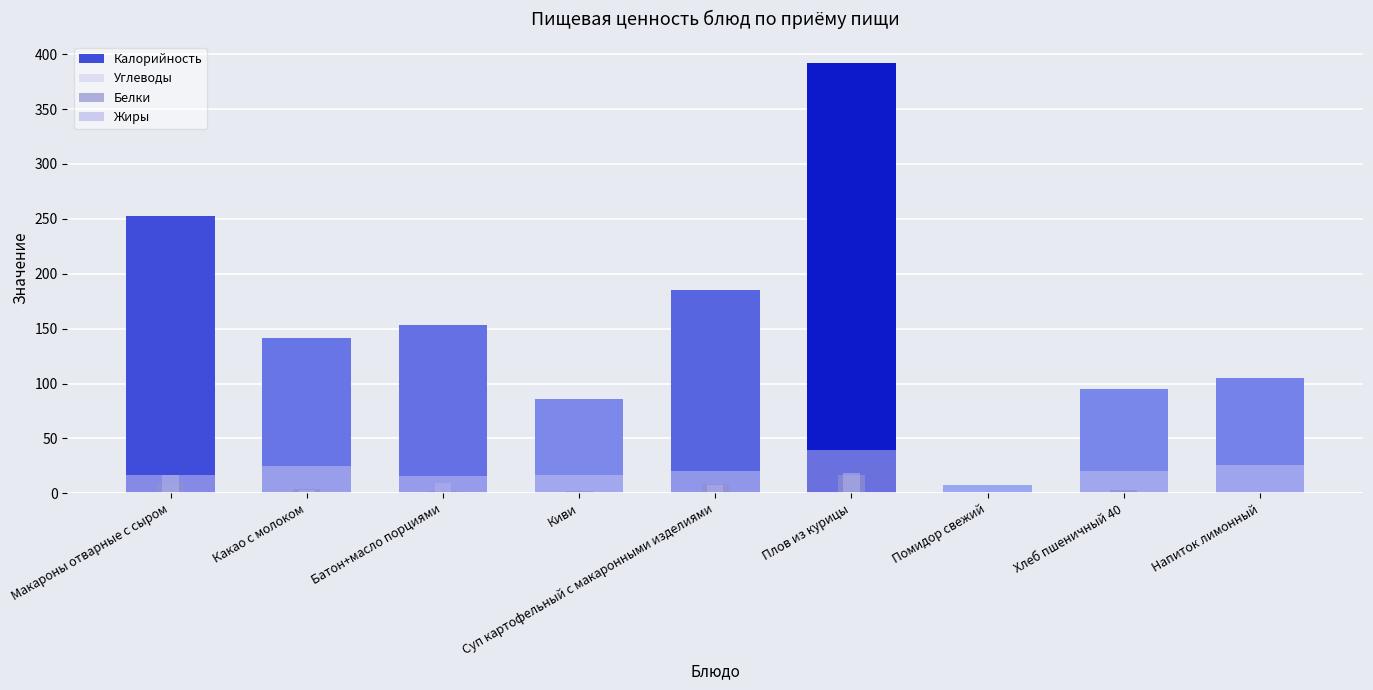

How many bars are there in total?

36